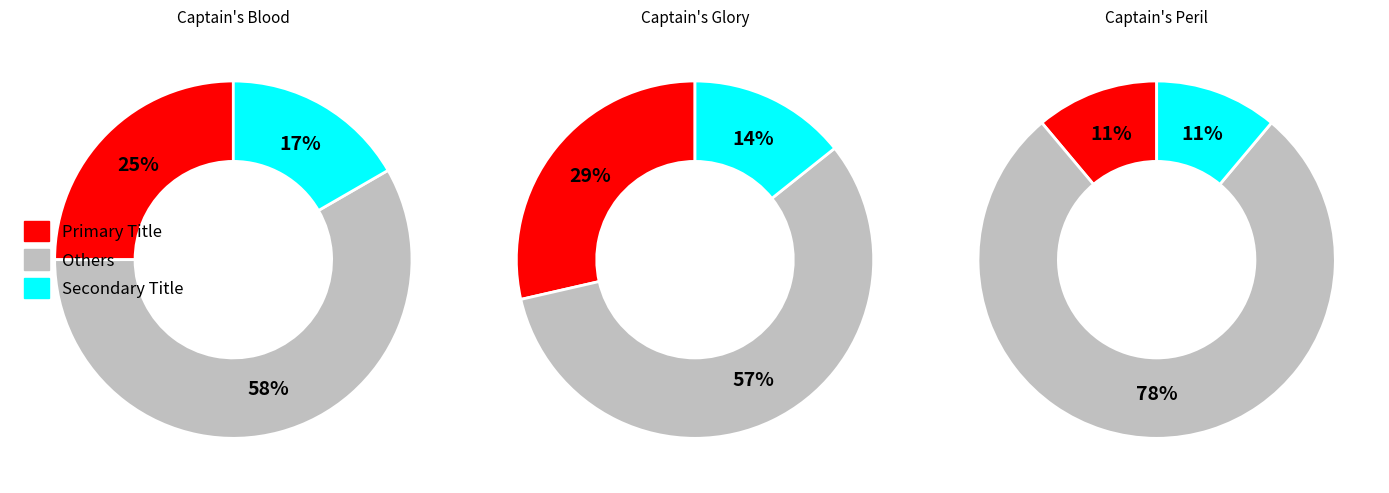

What is the smallest slice in the pie chart?

Captain's Peril